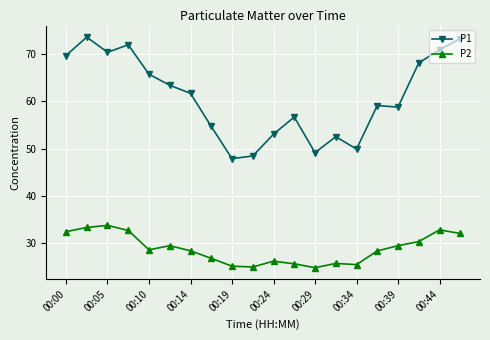

Which series has the largest range (max minus min)?

P1